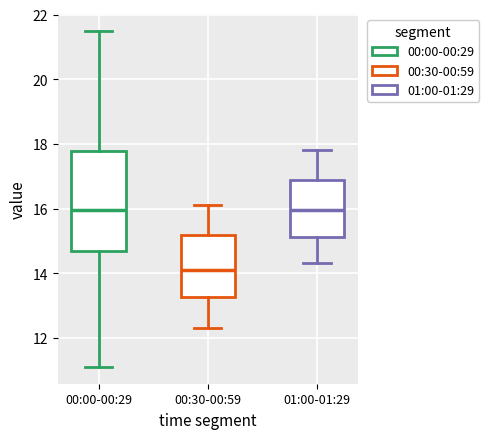

Reading left to right, transcribe this box plot: for each box, give where its median line is, the range the box spans, and where its two whiskers end, as read against the y-axis. The values are not printed on the chart, so give them approximately, as read against the axis.

00:00-00:29: median 16.0, box 14.8 to 17.8, whiskers 11.2 to 21.6
00:30-00:59: median 14.2, box 13.2 to 15.2, whiskers 12.4 to 16.2
01:00-01:29: median 16.0, box 15.2 to 16.8, whiskers 14.4 to 17.8